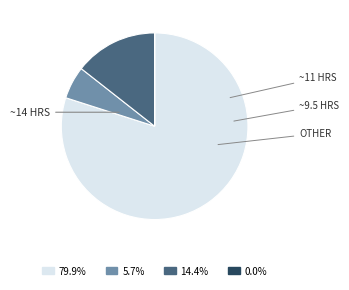

Does any single category account for the majority?

Yes